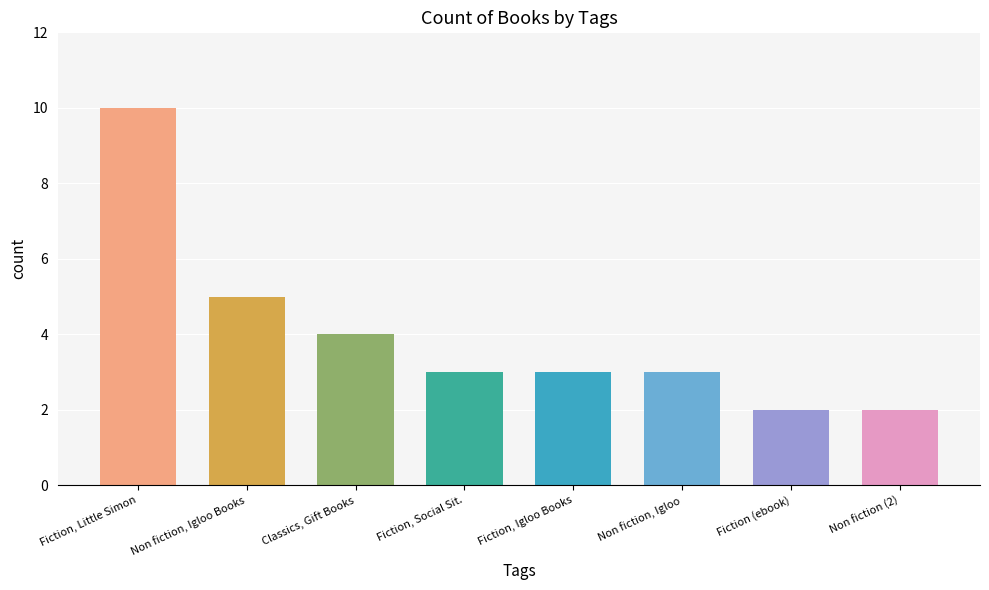

What is the sum of the values at Non fiction, Igloo and Non fiction, Igloo Books?

8